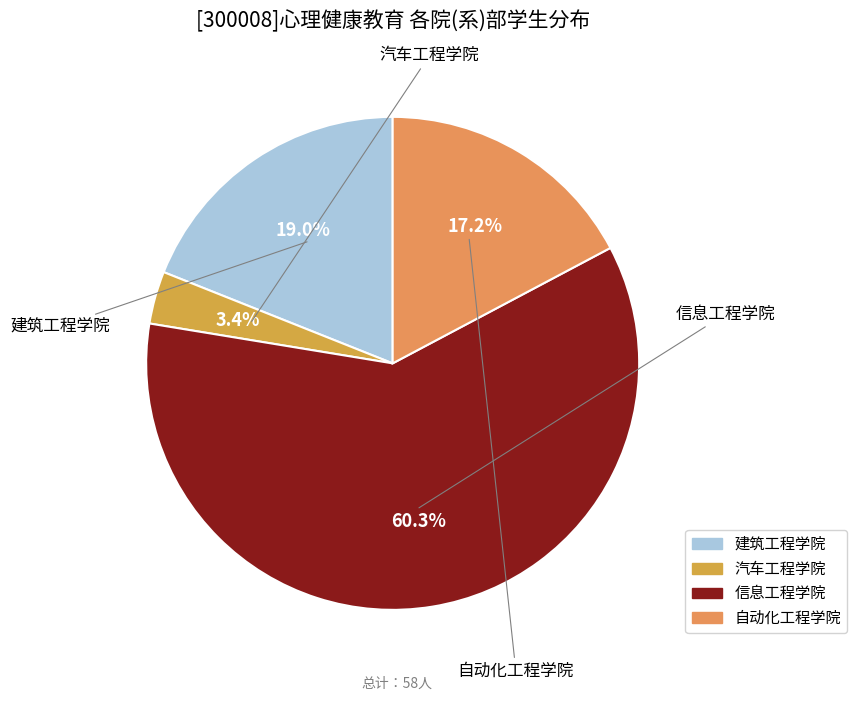

To the nearest percent, what is the combined percentage of 自动化工程学院 and 建筑工程学院?

36%